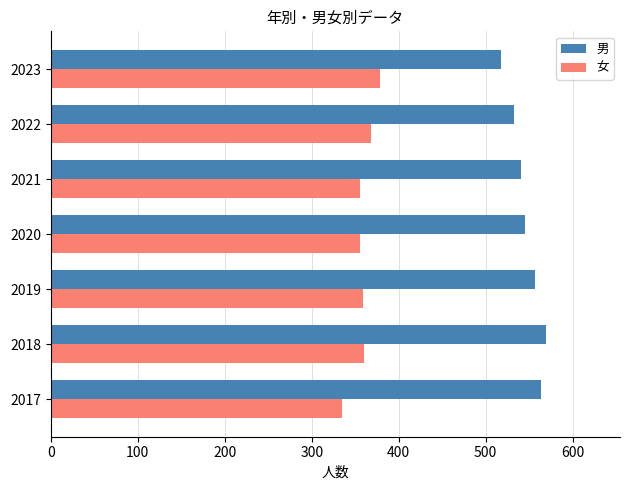

At which category is the sum across all series the highest?

2018